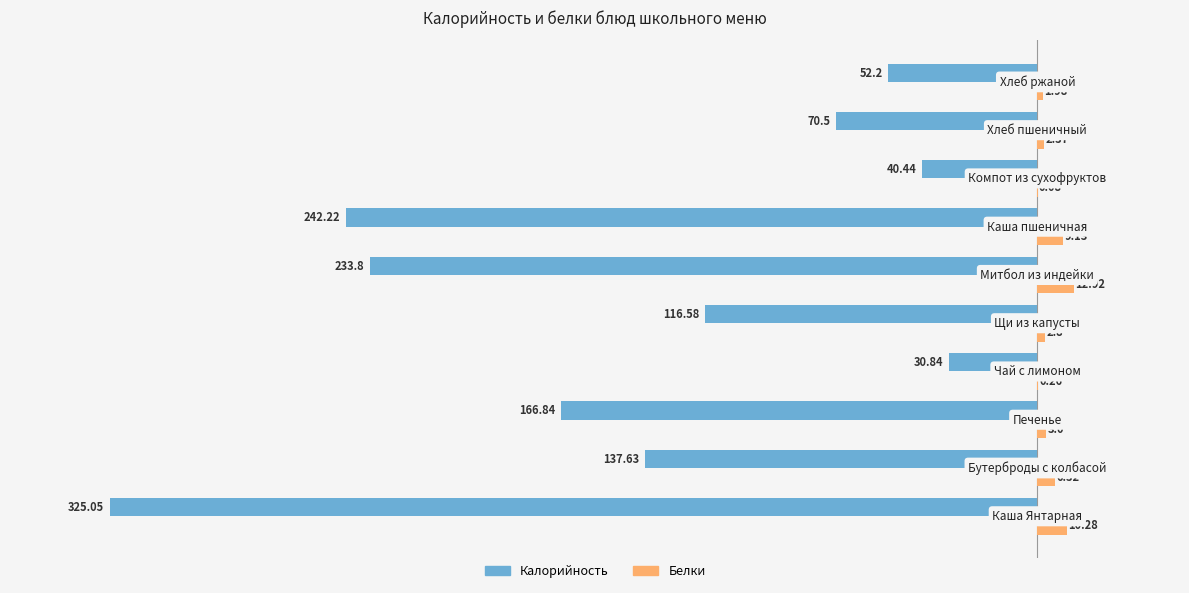

Which series has the largest total across all categories?

Белки